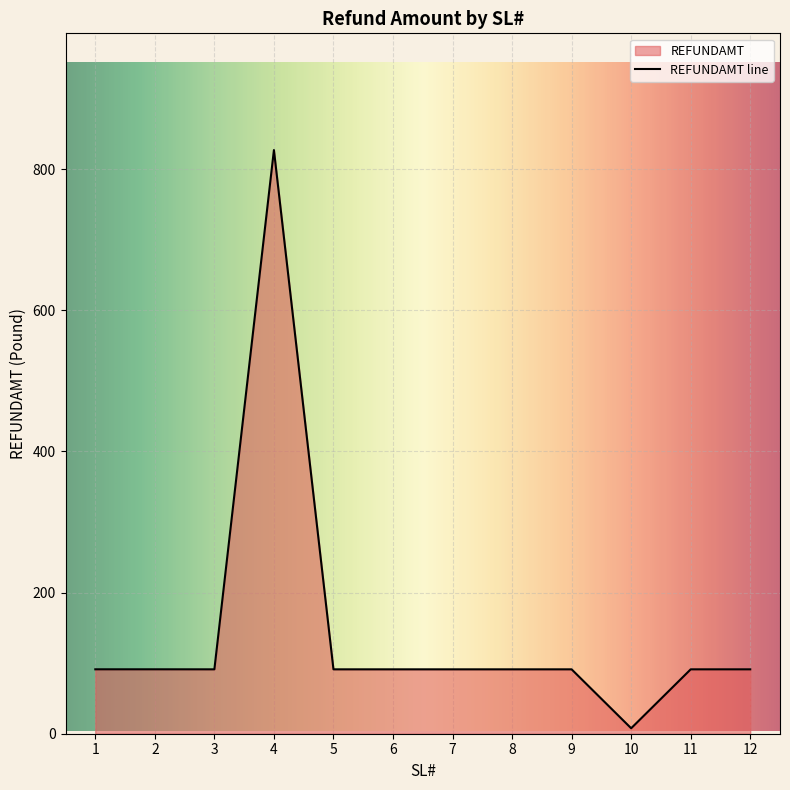

List the labels in order of value, smallest first.

10, 3, 5, 6, 7, 8, 9, 11, 12, 1, 2, 4